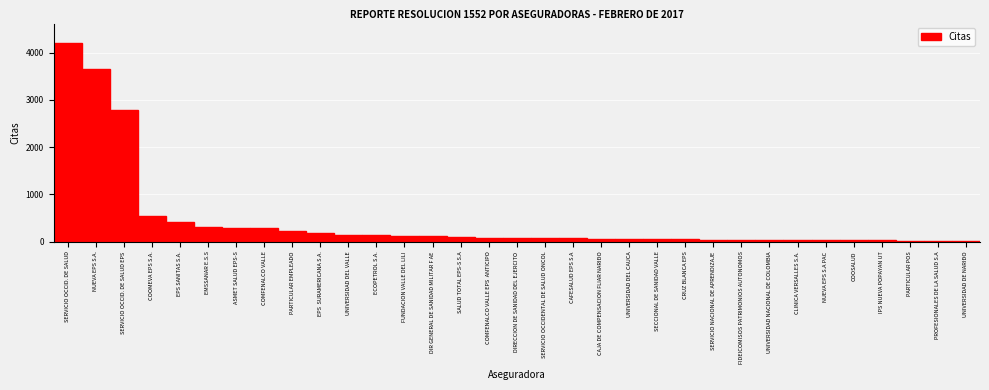

At which label is the value closest to 2104?

SERVICIO OCCID. DE SALUD EPS